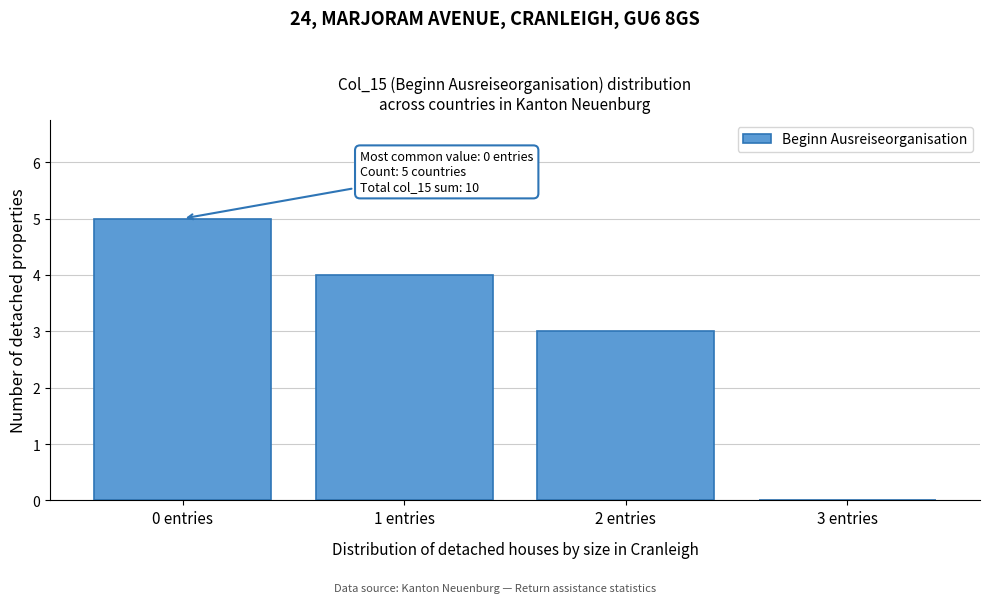

Over which range of the x-axis is the bar tallest?

-0.5 to 0.5